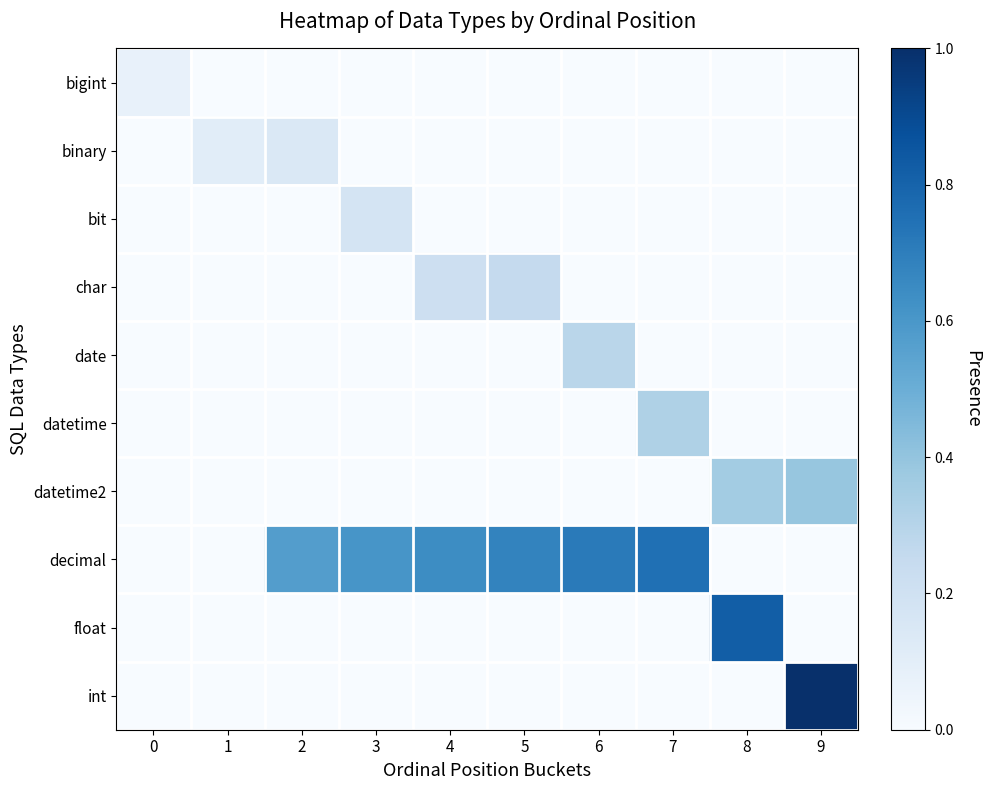

Which series changed the most between 8 and 9?

int